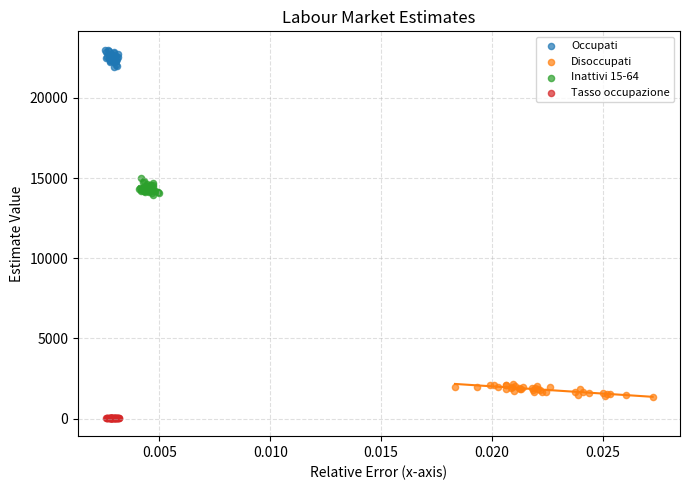

What are all the series names shown in the legend?

Occupati, Disoccupati, Inattivi 15-64, Tasso occupazione